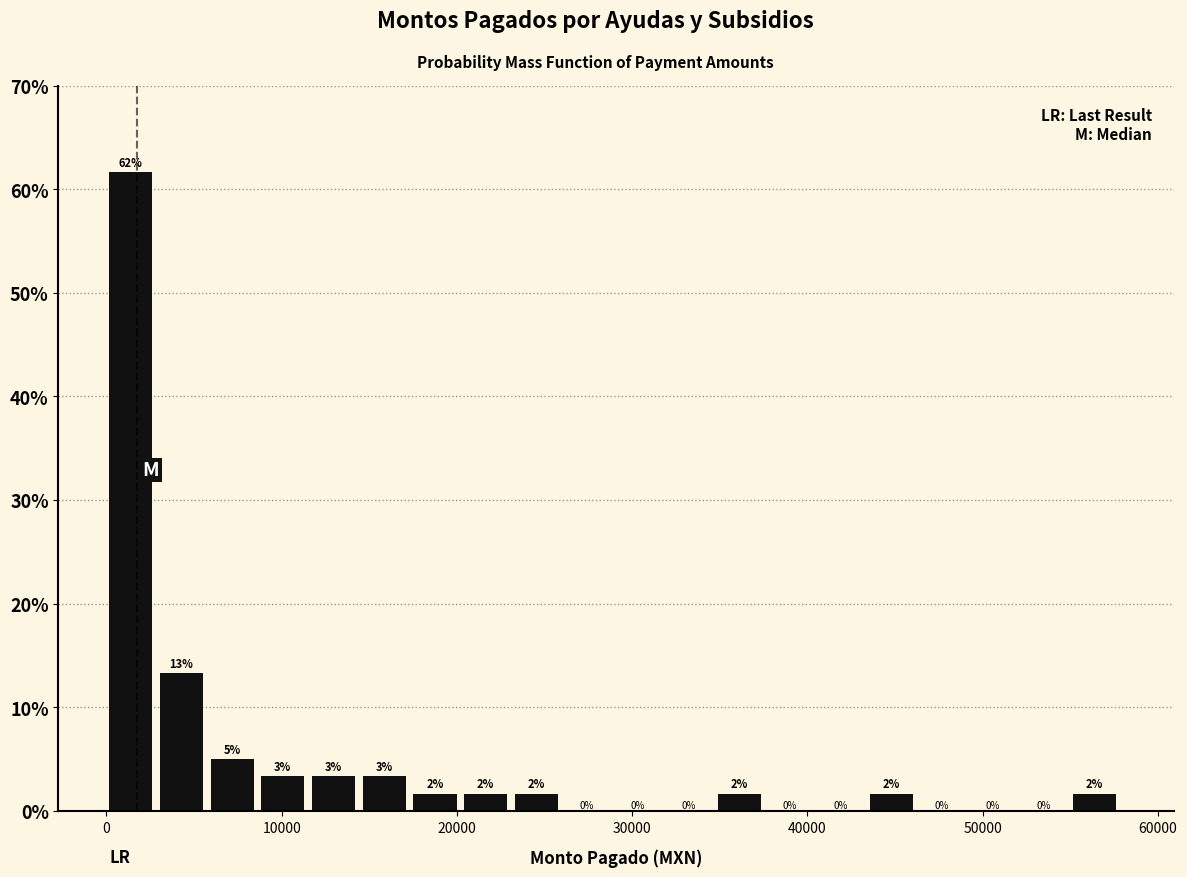

Around what value on the x-axis is the tallest bar? Give the approximate position of its centre, as read against the axis.

1000